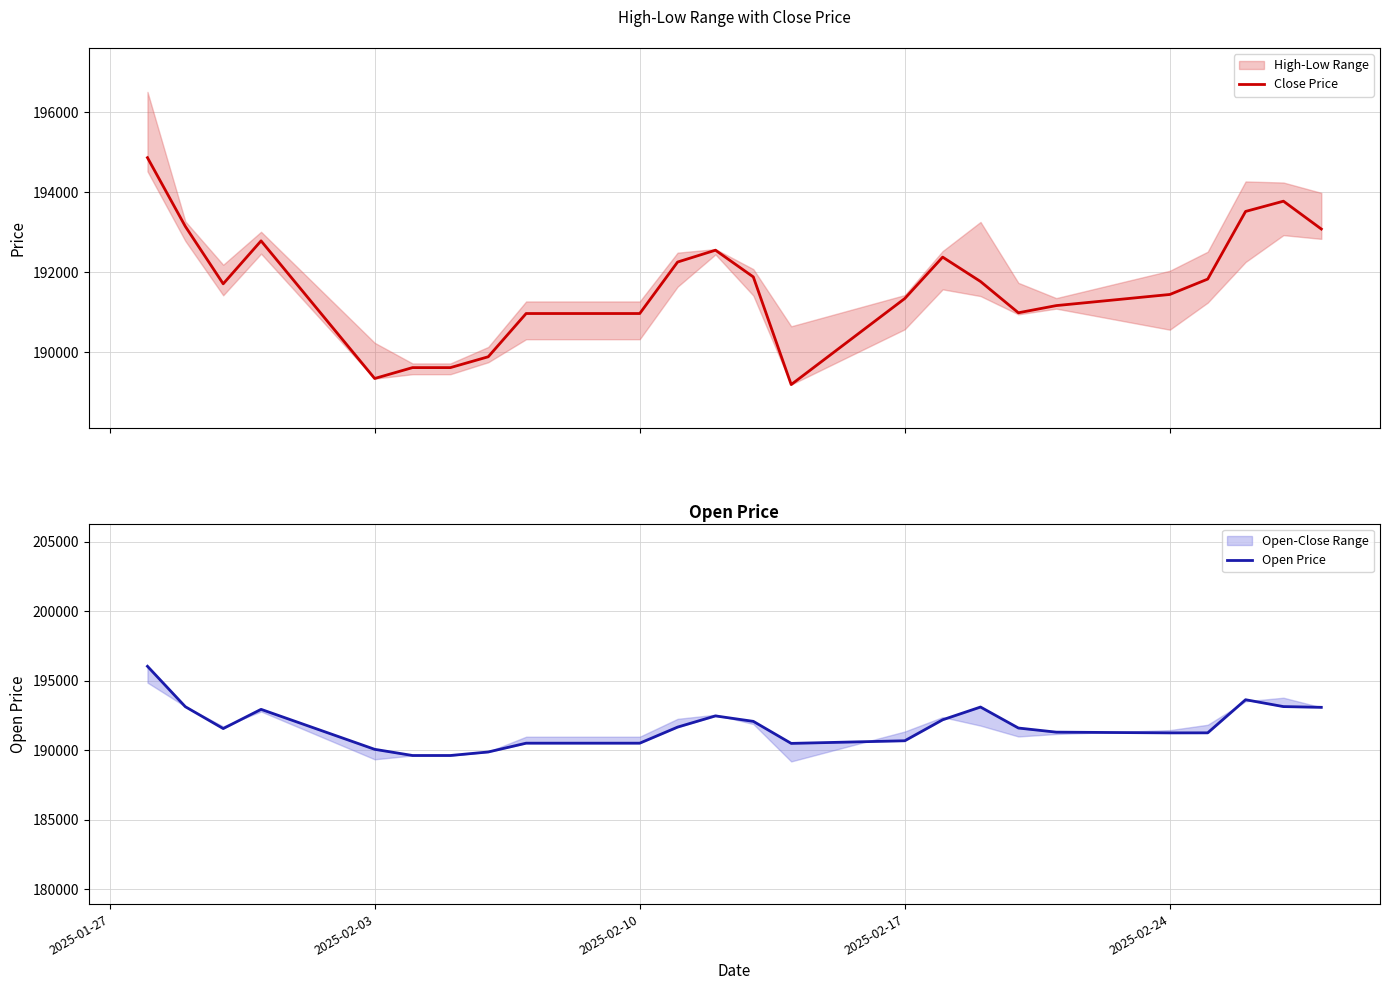

Is the value of Close Price at 5 greater than the value of Open Price at 12?

No